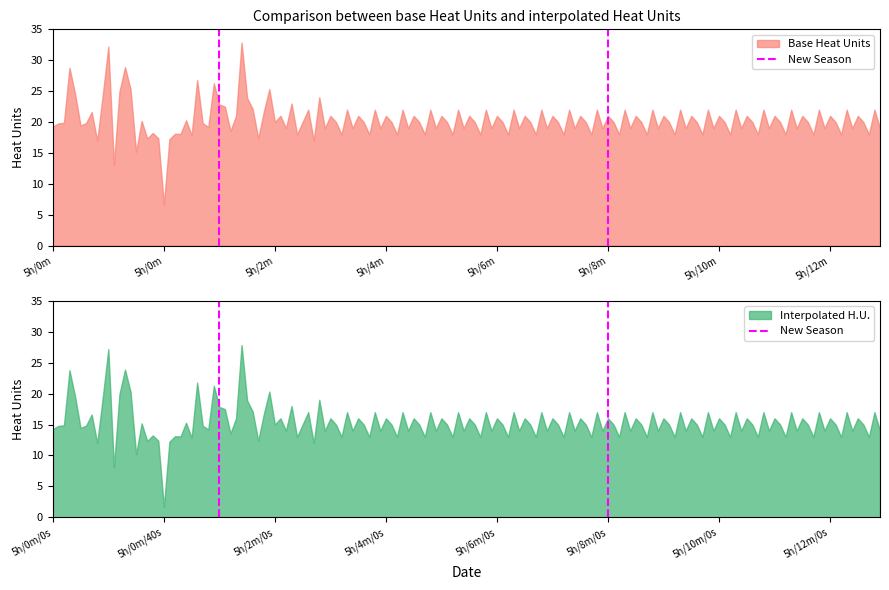

Which label corresponds to the largest value in the chart?

5h/0m